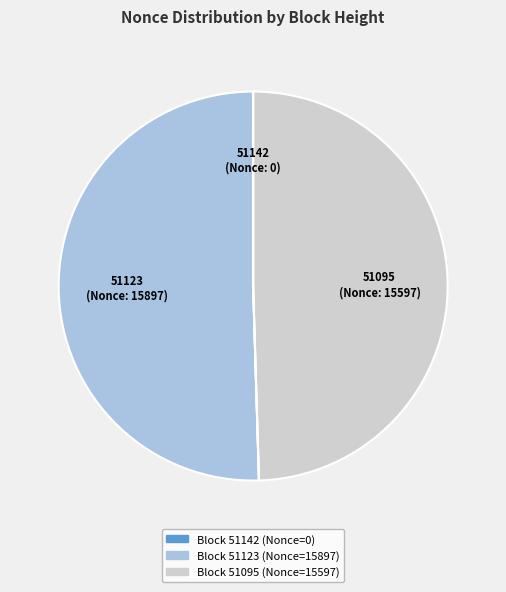

Is there any slice that represents more than half of the pie?

Yes